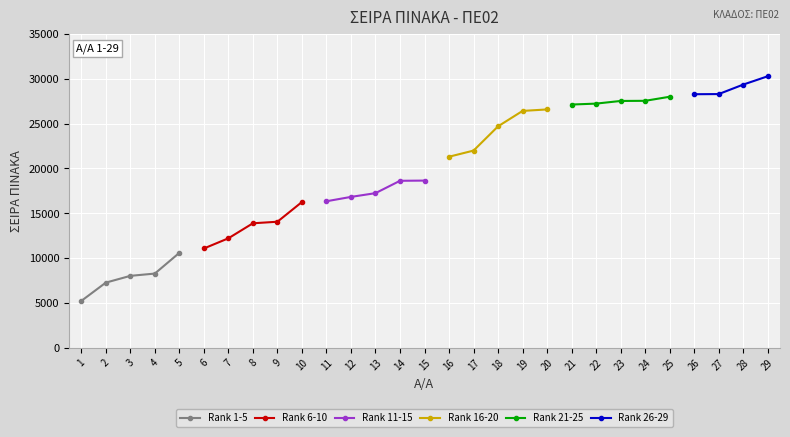

What is the value of the Rank 1-5 point at the 2nd from the left?

7271